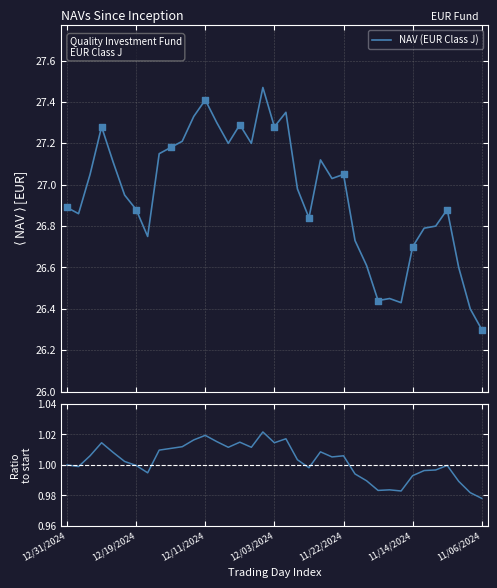

What is the minimum value for NAV (EUR Class J)?

26.3